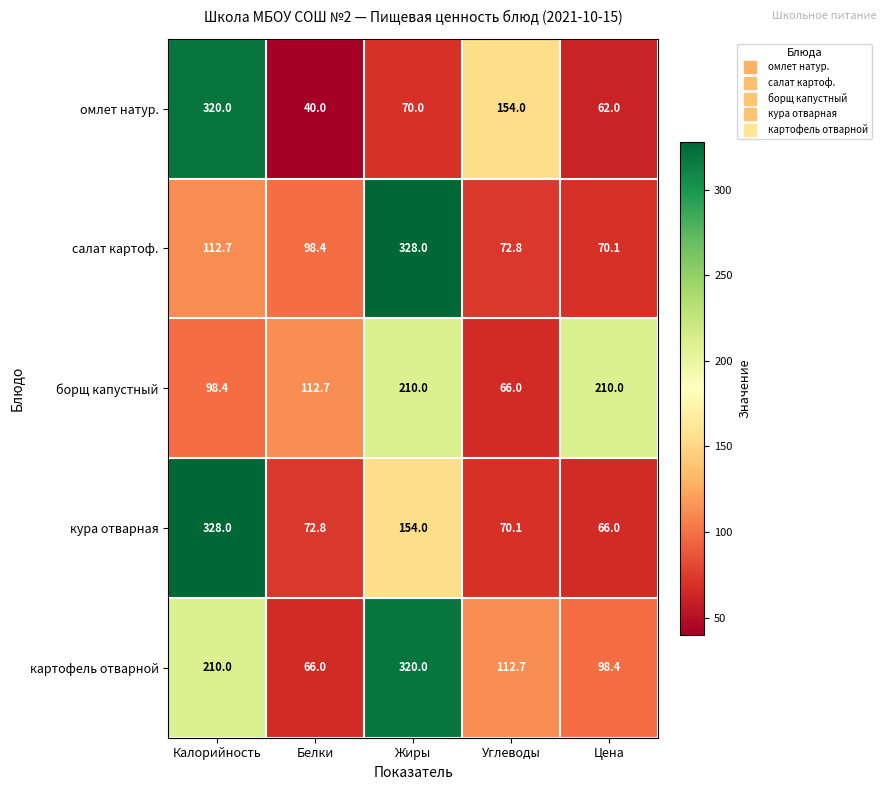

Reading right to left, list all the values displayed in this chart.

омлет натур.: Цена=62.0	Углеводы=154.0	Жиры=70.0	Белки=40.0	Калорийность=320.0
салат картоф.: Цена=70.1	Углеводы=72.8	Жиры=328.0	Белки=98.4	Калорийность=112.7
борщ капустный: Цена=210.0	Углеводы=66.0	Жиры=210.0	Белки=112.7	Калорийность=98.4
кура отварная: Цена=66.0	Углеводы=70.1	Жиры=154.0	Белки=72.8	Калорийность=328.0
картофель отварной: Цена=98.4	Углеводы=112.7	Жиры=320.0	Белки=66.0	Калорийность=210.0